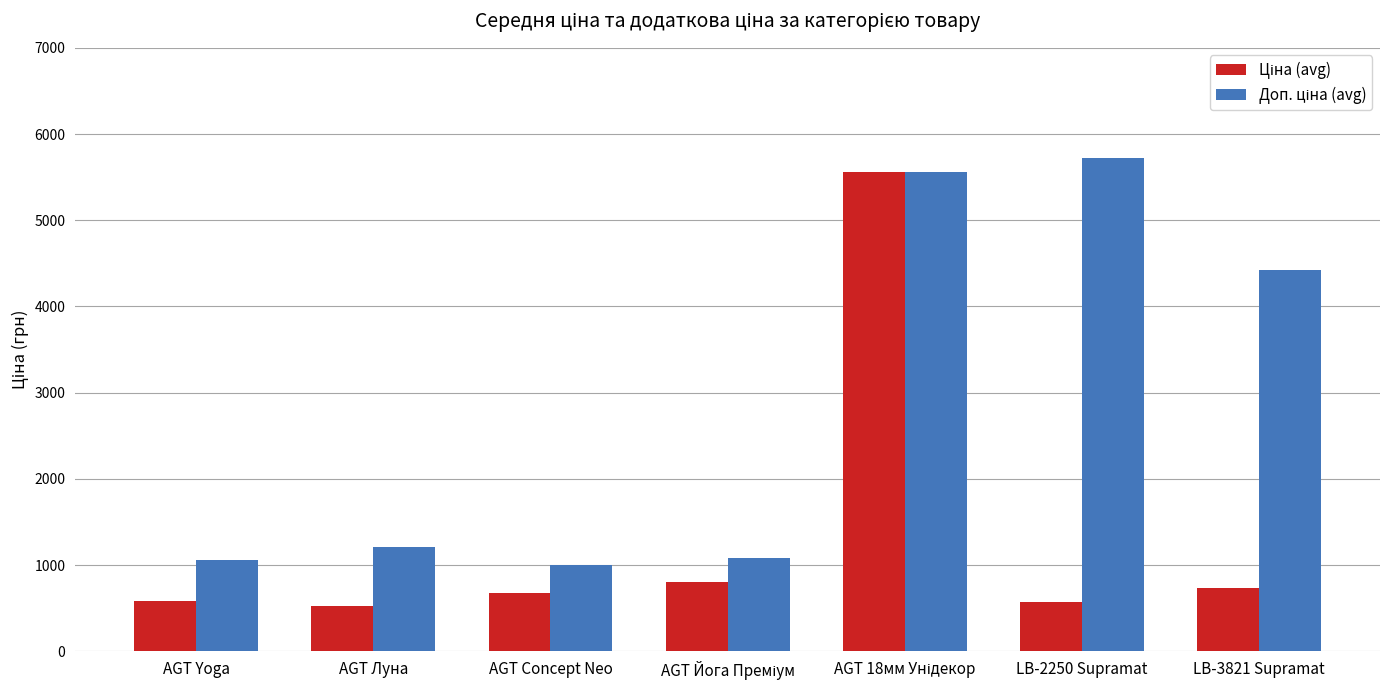

What is the difference between the highest and lowest values at AGT Concept Neo?

324.3